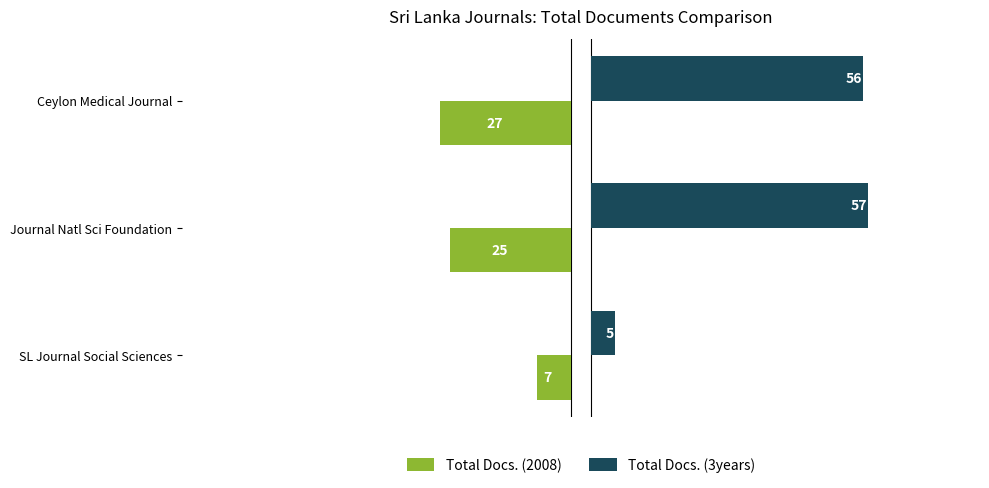

What are all the series names shown in the legend?

Total Docs. (2008), Total Docs. (3years)